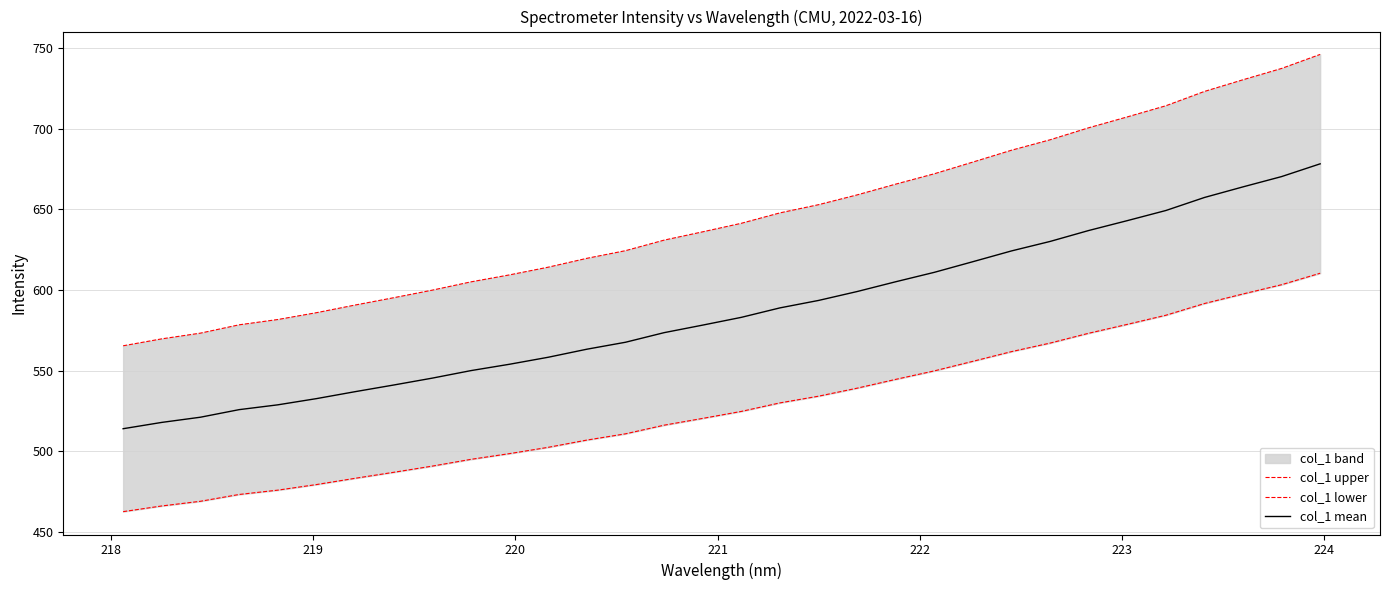

The value of col_1 mean at 218 is 517.9. True or false?

True